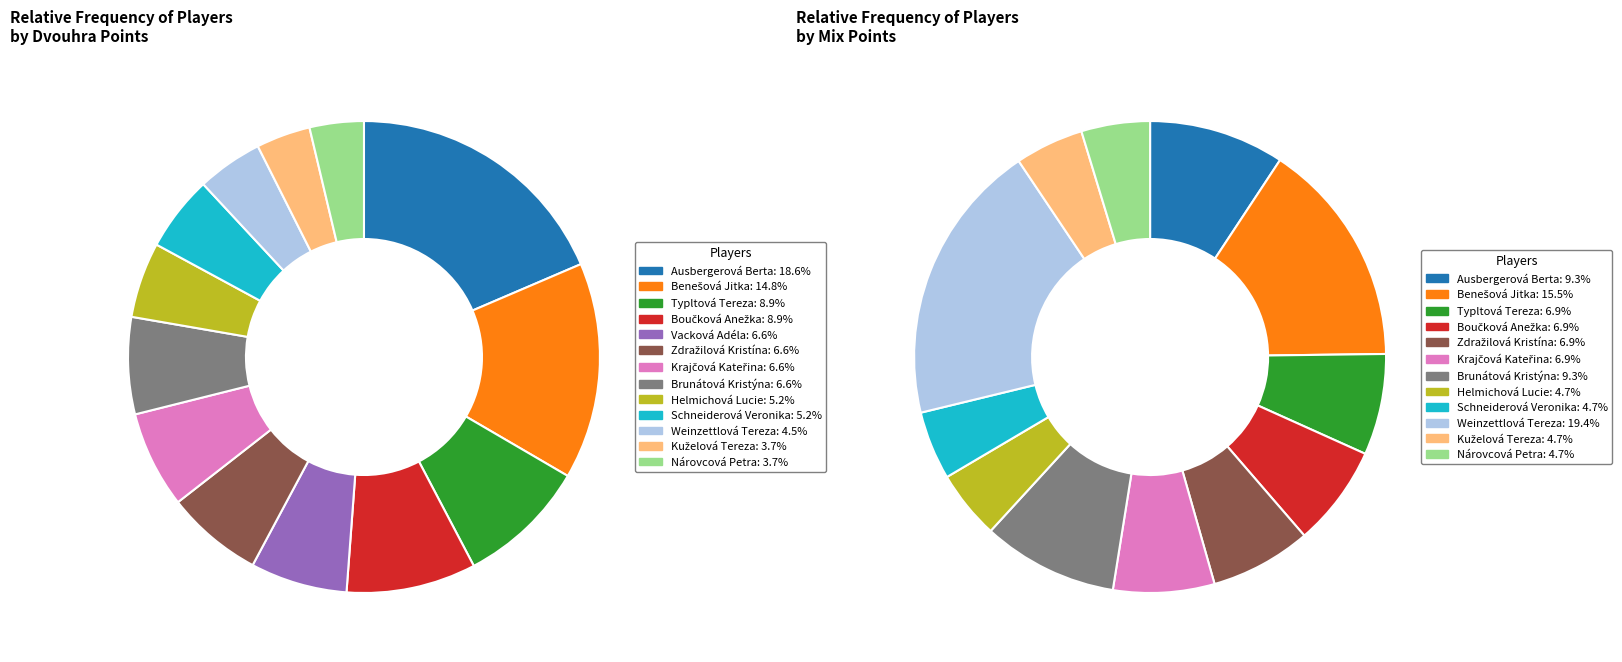

To the nearest percent, what percentage of the pie is Benešová Jitka?

15%